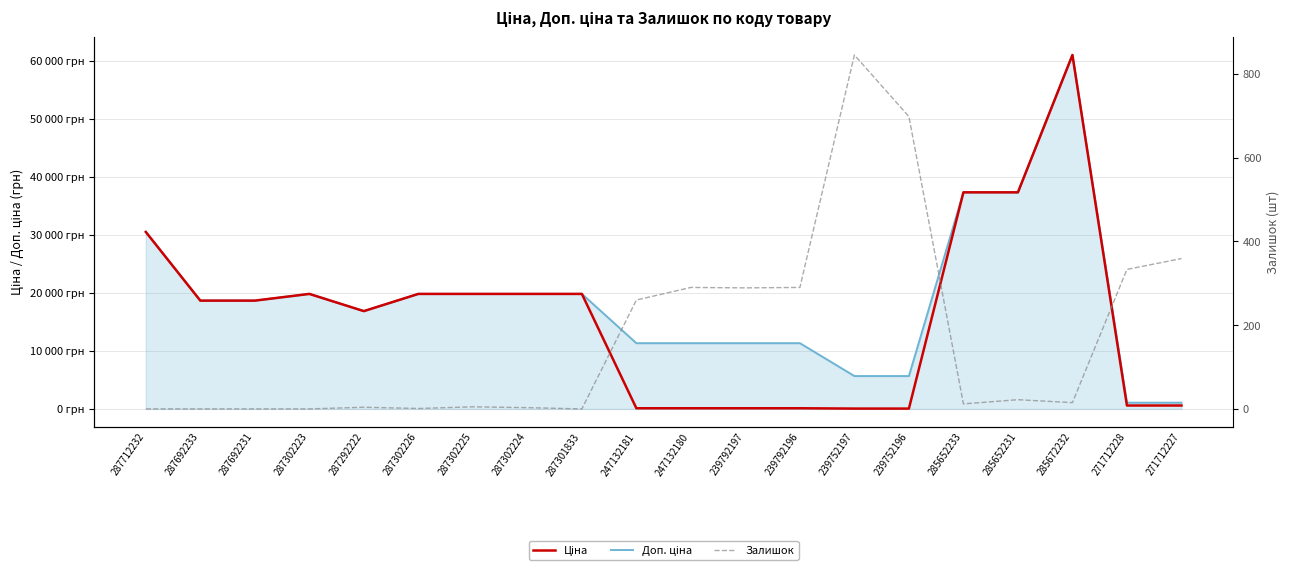

What are all the series names shown in the legend?

Ціна, Доп. ціна, Залишок